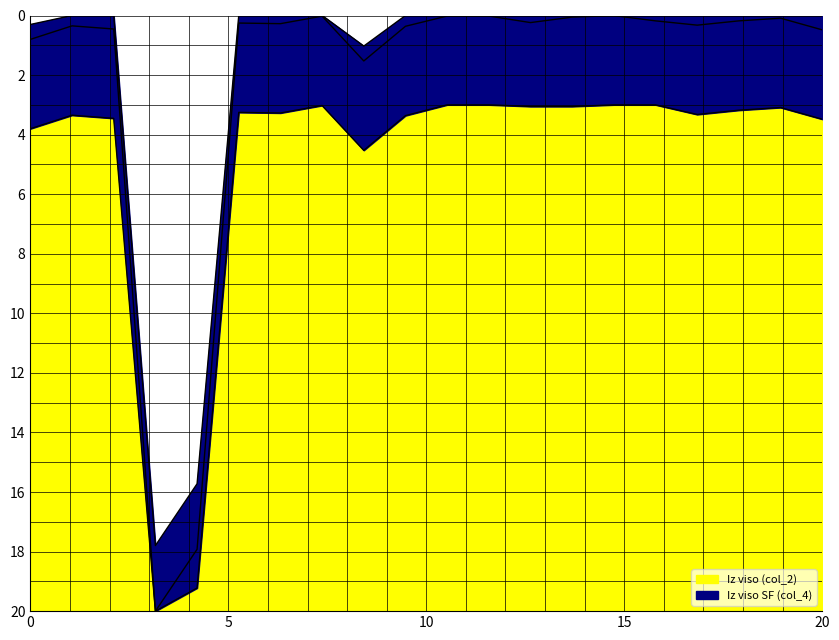

True or false: Iz viso (col_2) and Iz viso SF (col_4) cross at least once.

False